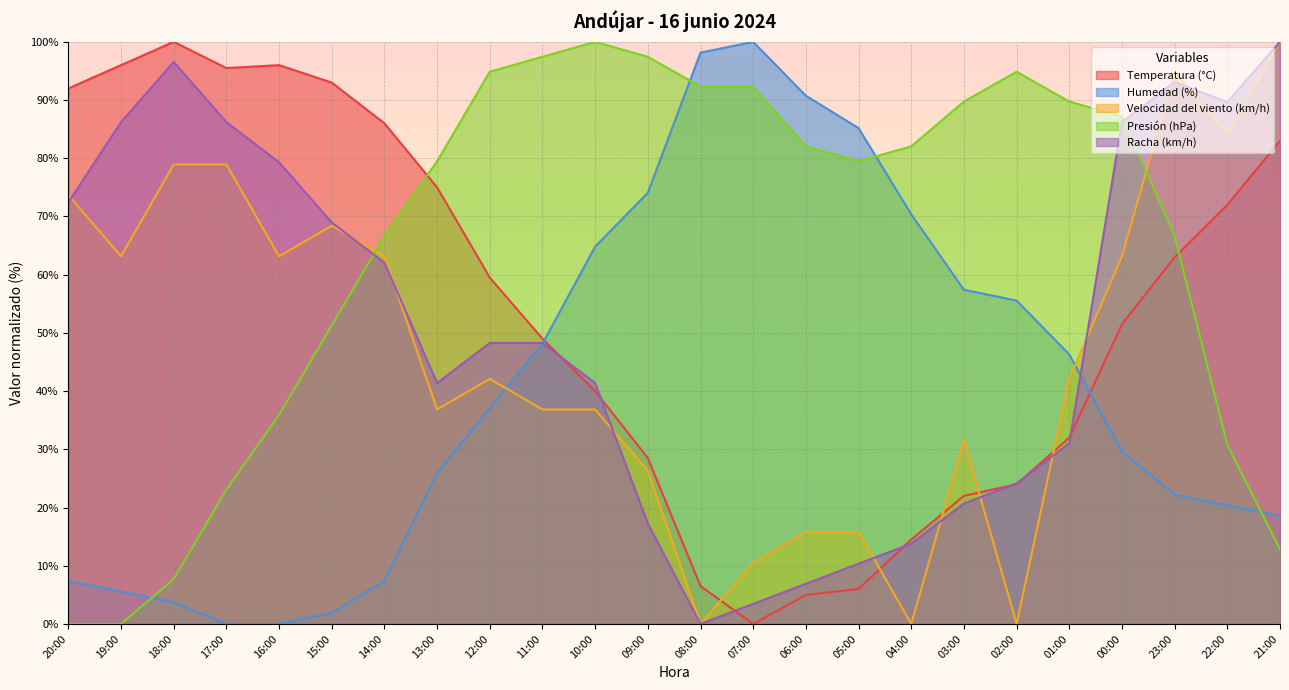

What position from the right is 05:00?

9